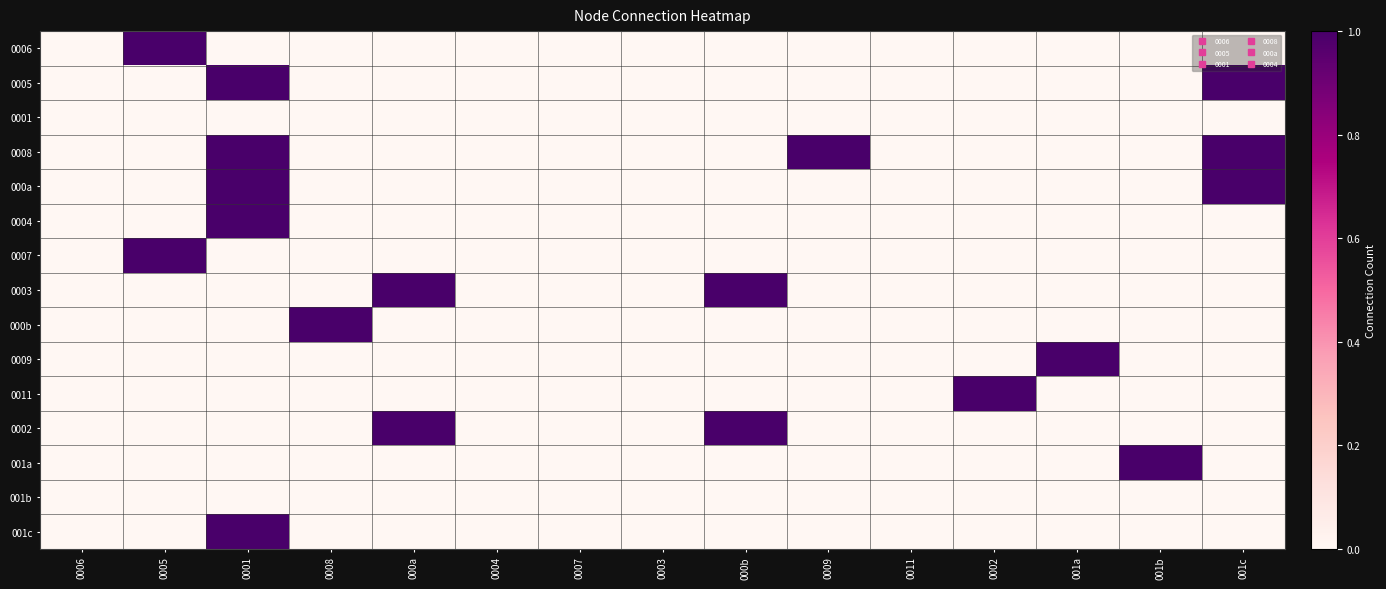

Between 000b and 0009, which is larger?

000b